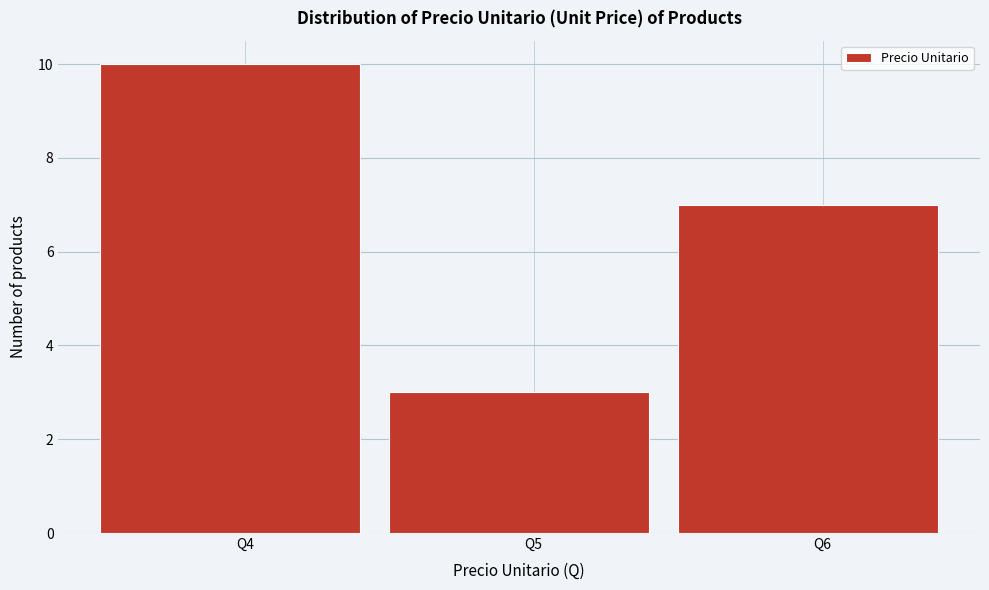

Reading left to right, transcribe this chart: for each bar, give the range it covers on the x-axis and its height. The values are not printed on the chart, so give them approximately, as read against the axis.

3.5 to 4.5: 10
4.5 to 5.5: 3
5.5 to 6.5: 7